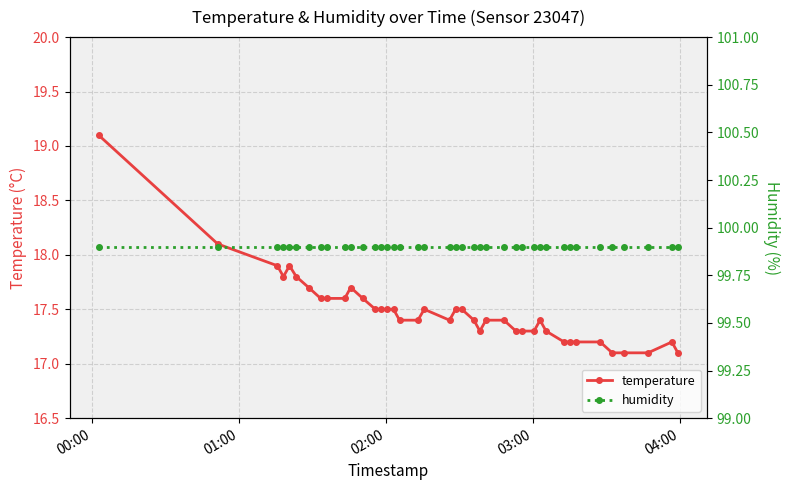

What is the highest value of the temperature series?

19.1